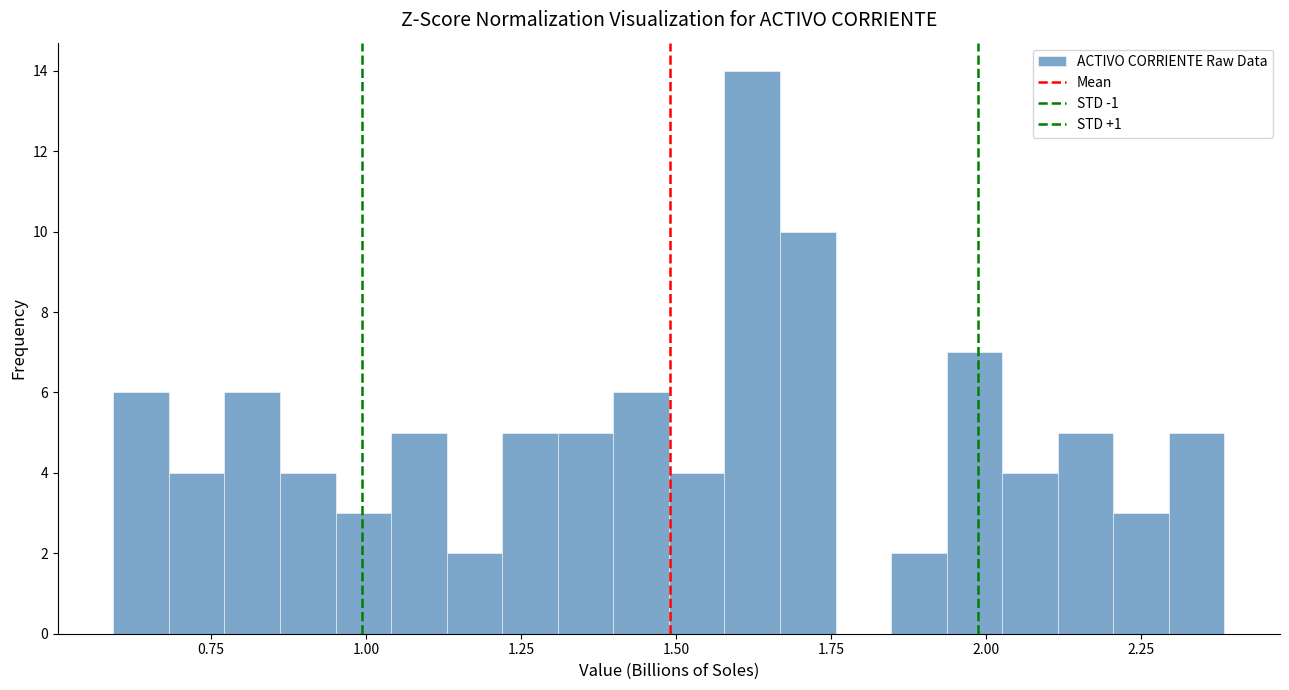

Read against the x-axis, roughly where is the centre of the tallest bar?

1.60